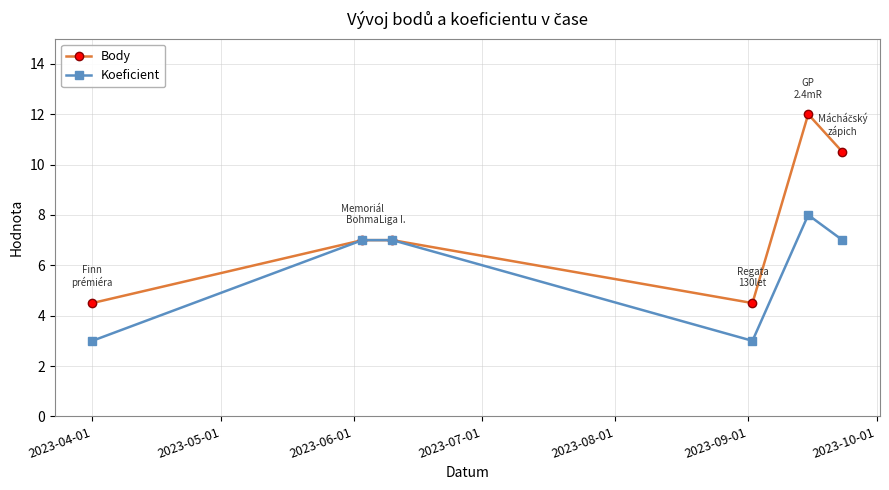

What is the maximum value for Koeficient?

8.0